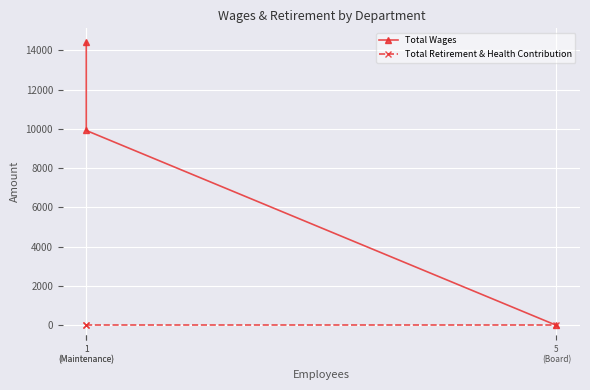

Reading left to right, list all the values displayed in this chart.

Total Wages: 1
(Maintenance)=14400	1
(Maintenance)=9920	5
(Board)=0
Total Retirement & Health Contribution: 1
(Maintenance)=0	1
(Maintenance)=0	5
(Board)=0